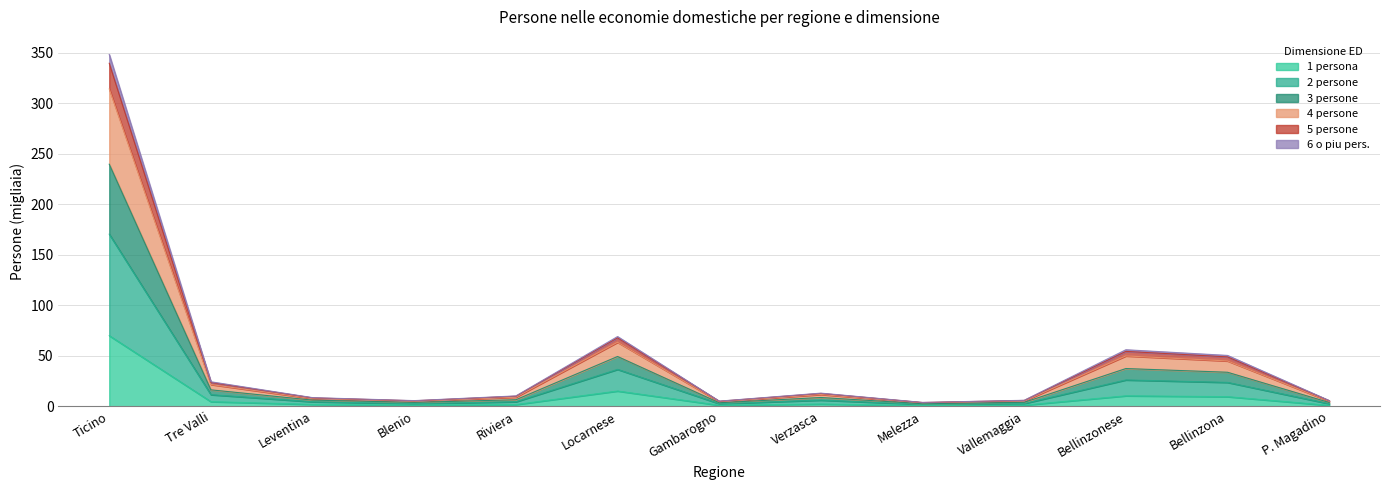

At Gambarogno, list the series in order from largest to smallest.

3 persone, 4 persone, 5 persone, 6 o piu pers., 2 persone, 1 persona